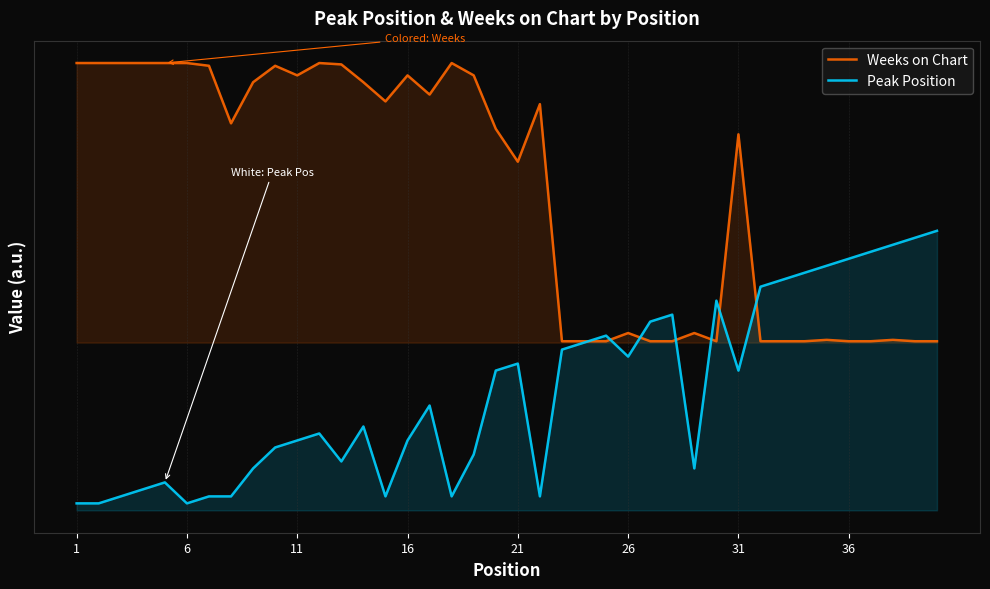

The value of Weeks on Chart at 21 is 64.0. True or false?

True